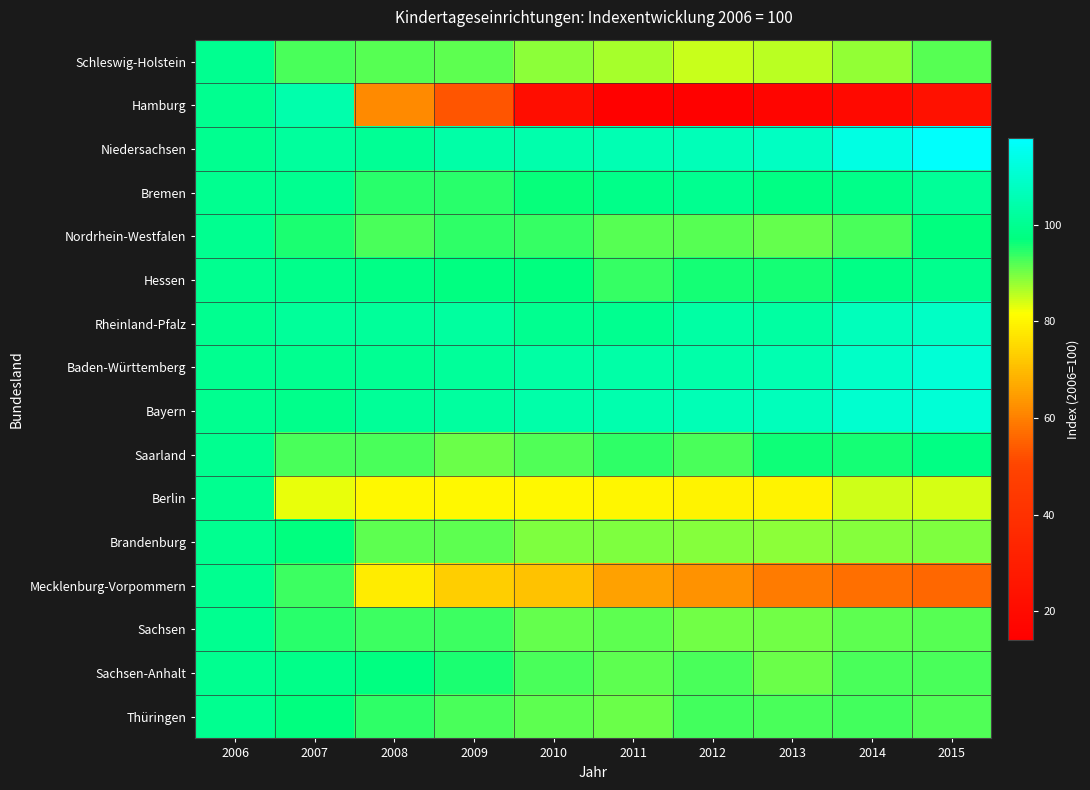

At which category is the sum across all series the highest?

2006